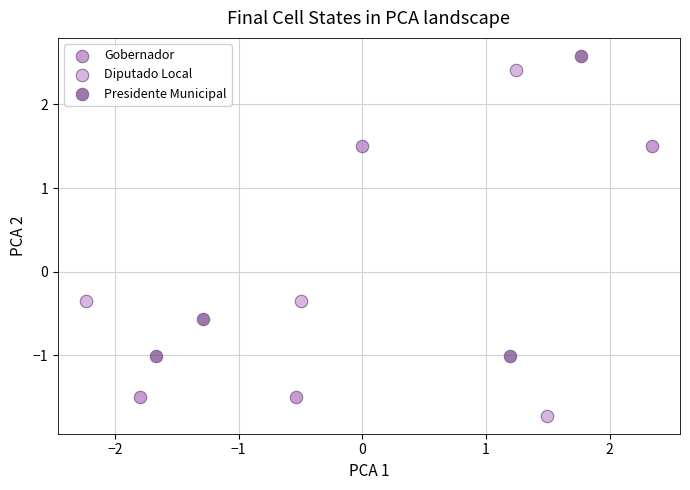

Which series contains the lowest Y value?

Diputado Local